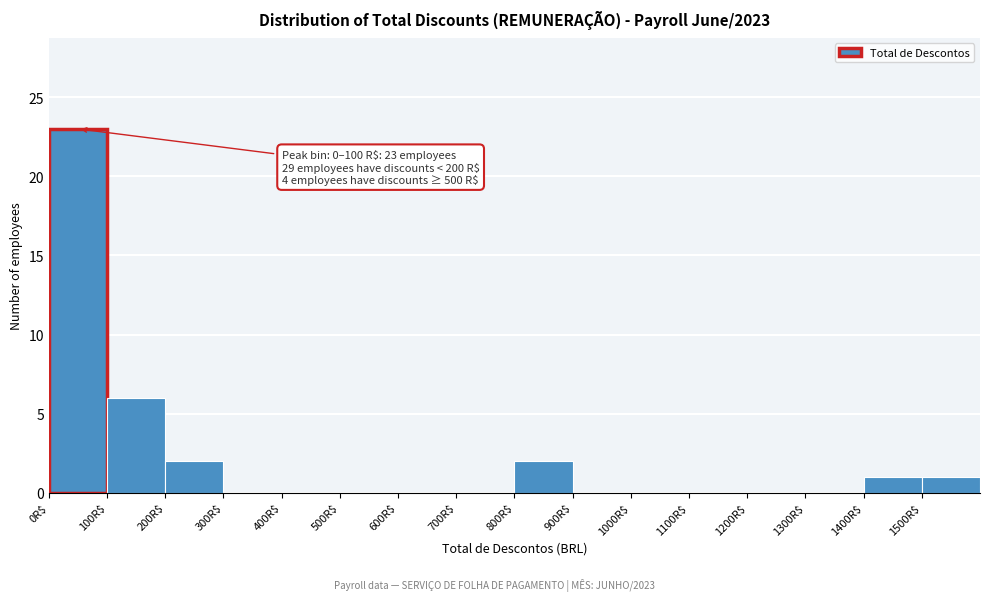

Which range on the x-axis has the tallest bar?

0 to 100